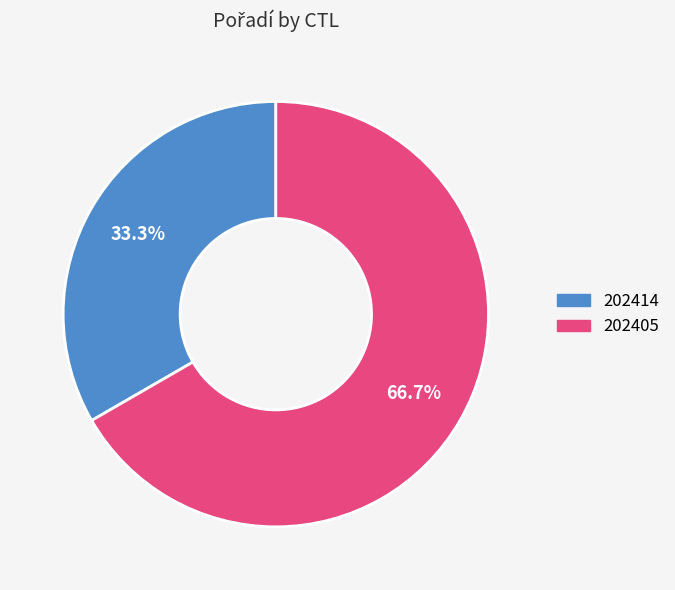

What percentage do 202405 and 202414 together represent?

100.0%